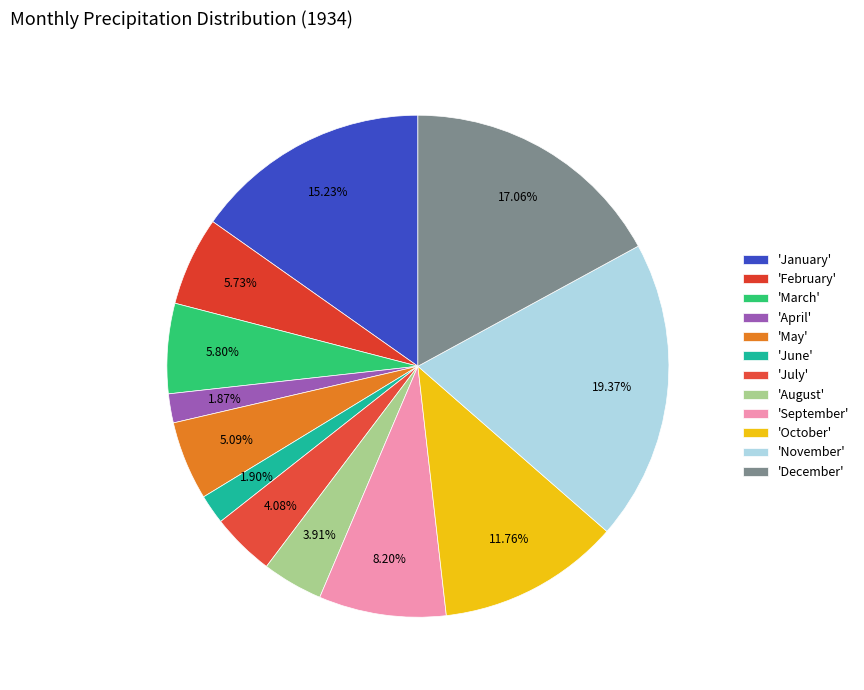

How many segments does this pie chart have?

12